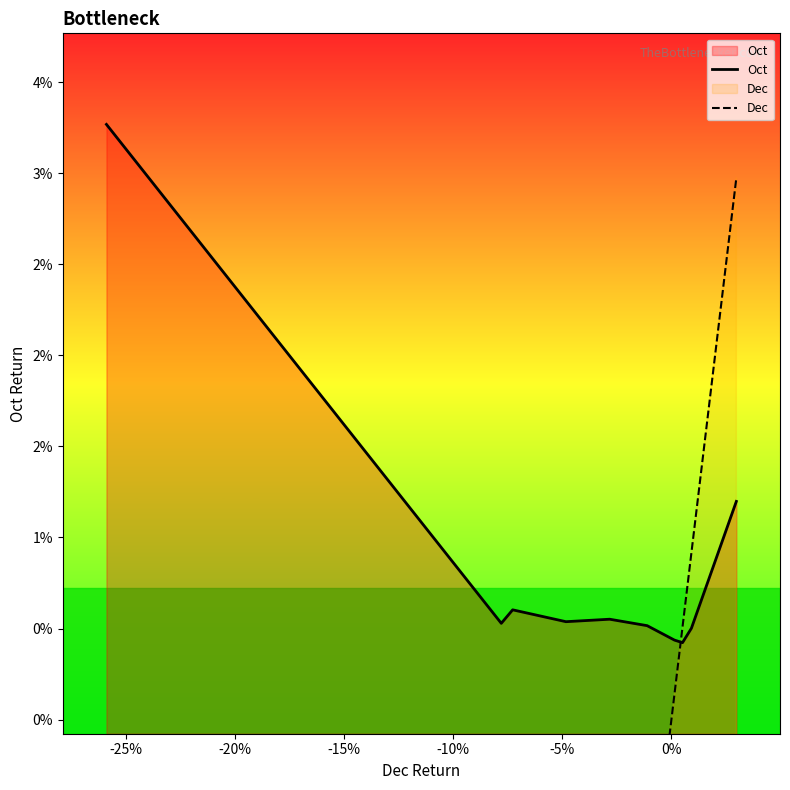

Rank the series by their maximum value, from lowest to highest.

Dec, Oct